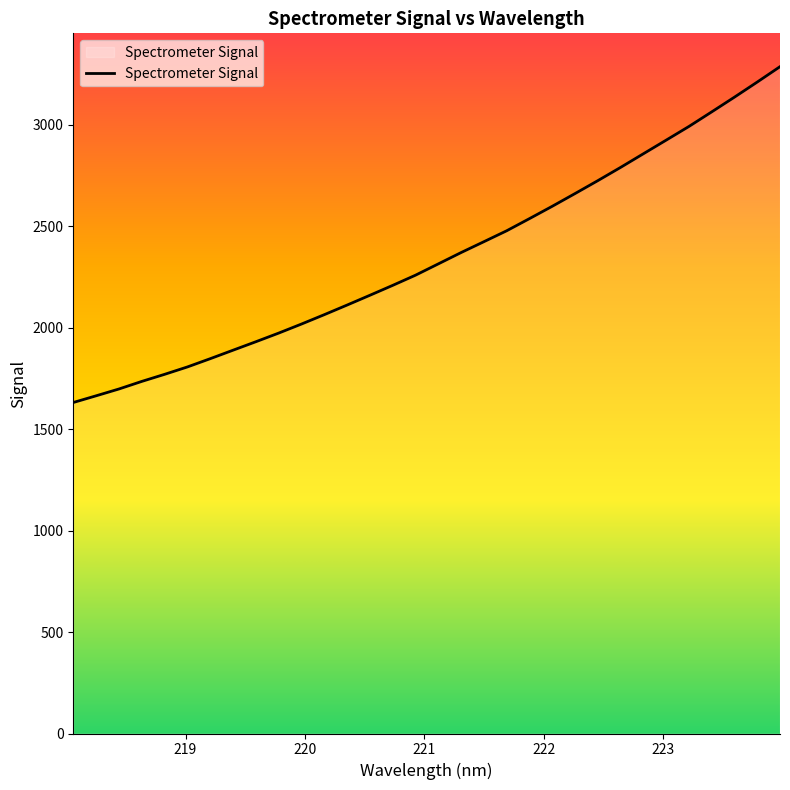

What is the difference between the maximum and minimum values?

1655.4